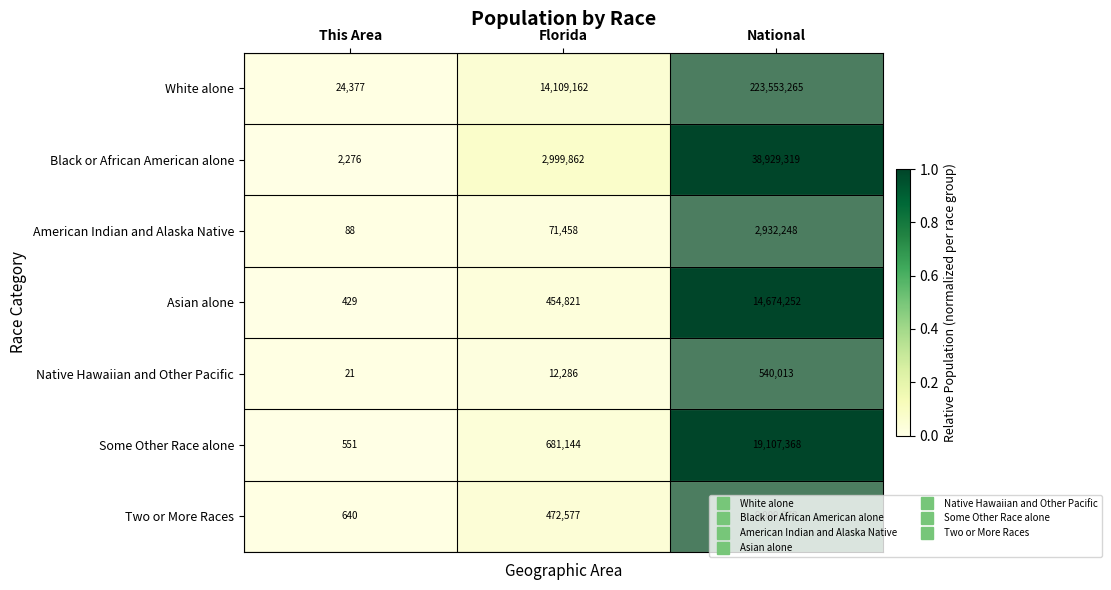

How many series are shown in this chart?

7